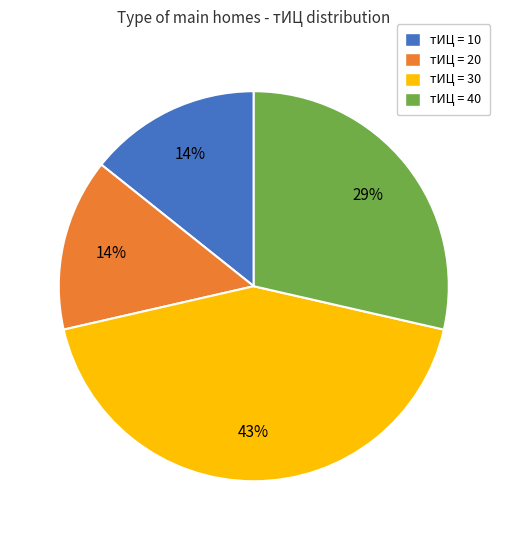

To the nearest percent, what portion does тИЦ = 30 represent?

43%